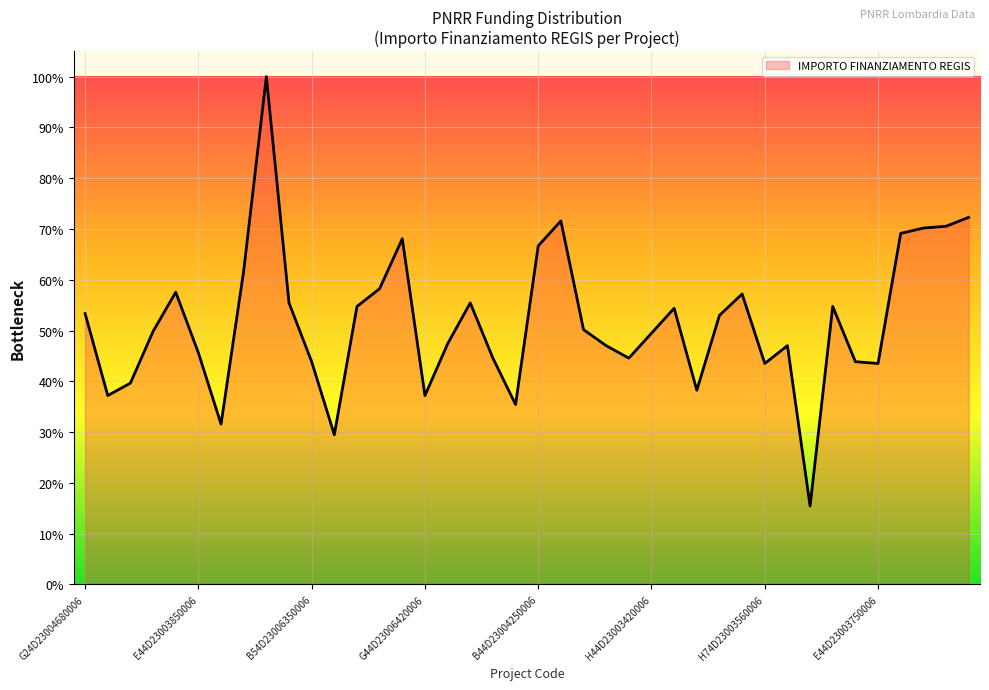

True or false: there are more than 0 points higher than both neighbors.

True